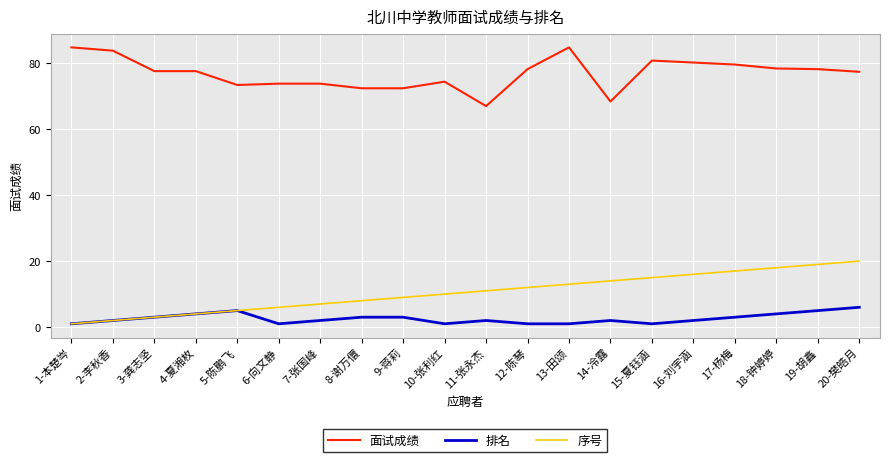

Does the chart display data point markers on the line(s)?

No